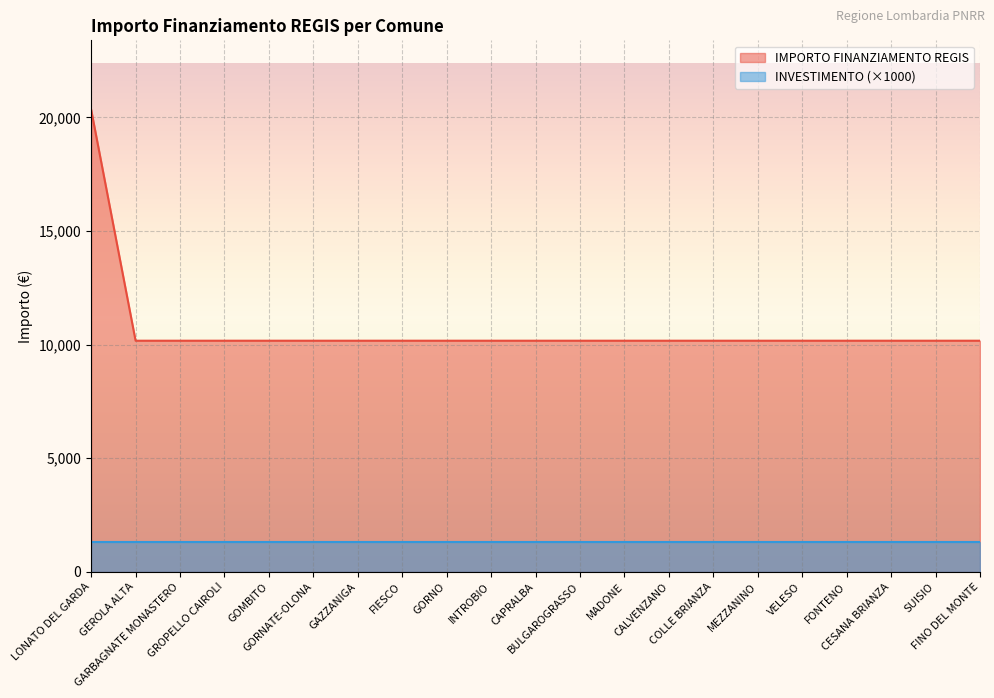

Reading left to right, list all the values displayed in this chart.

20344	10172	10172	10172	10172	10172	10172	10172	10172	10172	10172	10172	10172	10172	10172	10172	10172	10172	10172	10172	10172